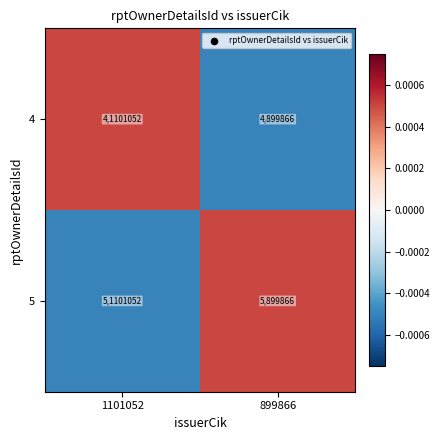

How many distinct data groups are displayed?

2